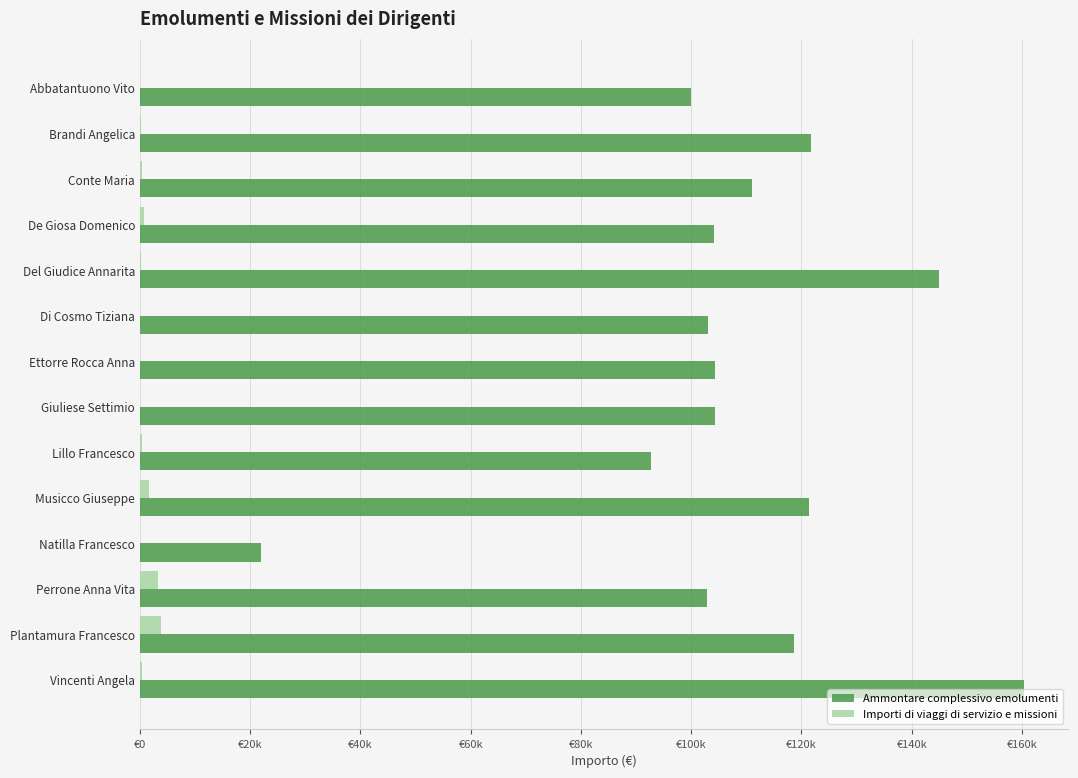

What are all the series names shown in the legend?

Ammontare complessivo emolumenti, Importi di viaggi di servizio e missioni